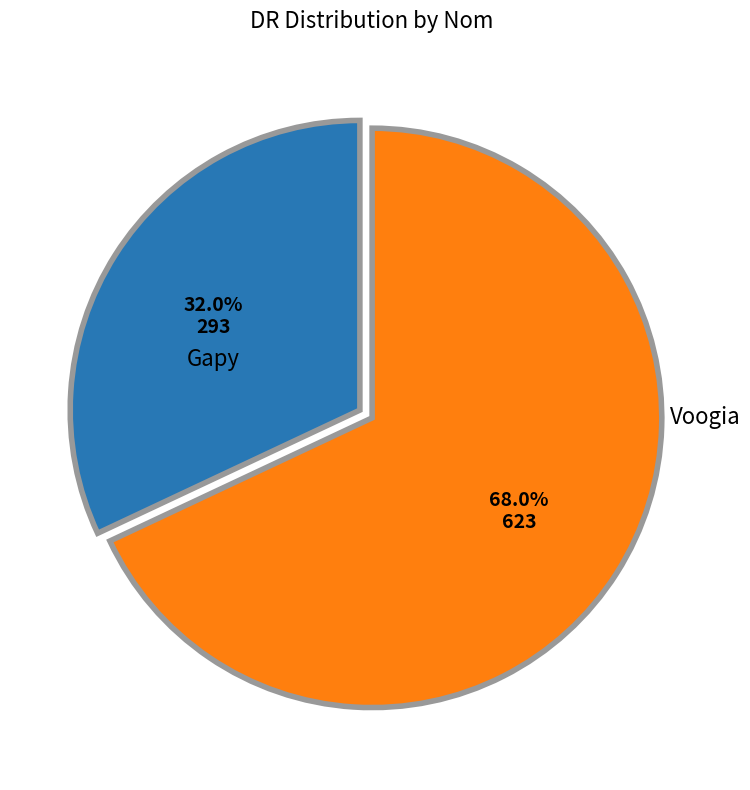

The Gapy slice represents 32% of the pie. True or false?

True